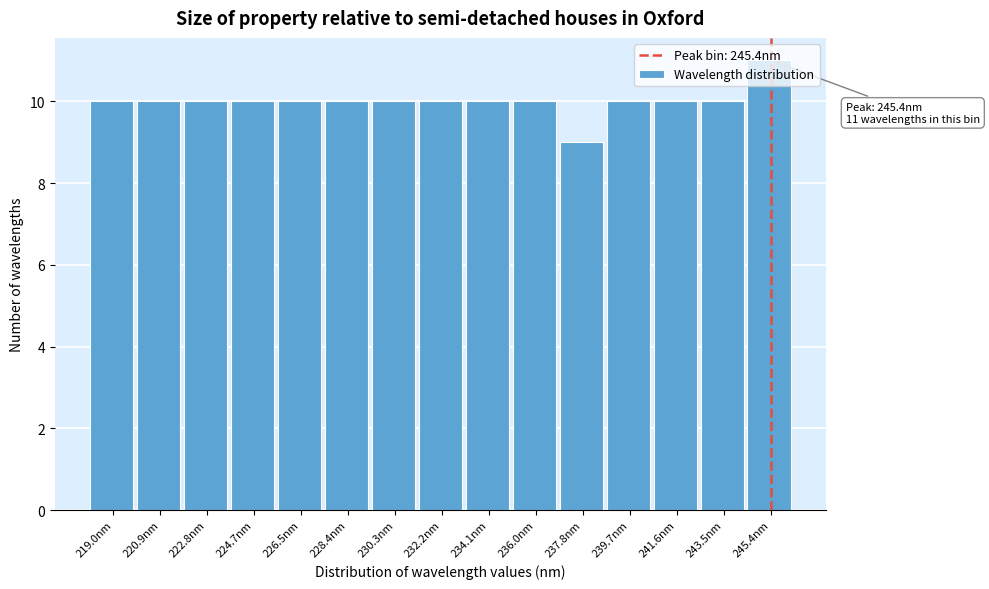

Over which range of the x-axis is the bar tallest?

244.4 to 246.4